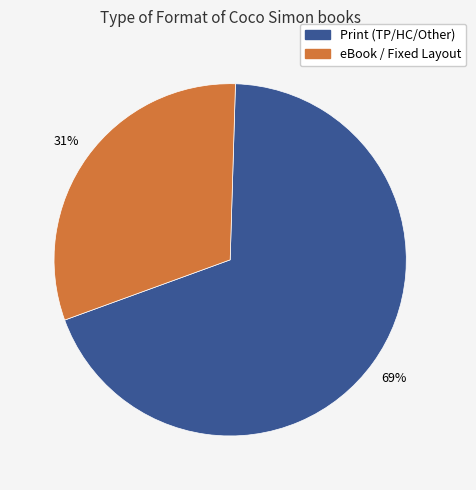

To the nearest percent, what is the average slice percentage?

50%